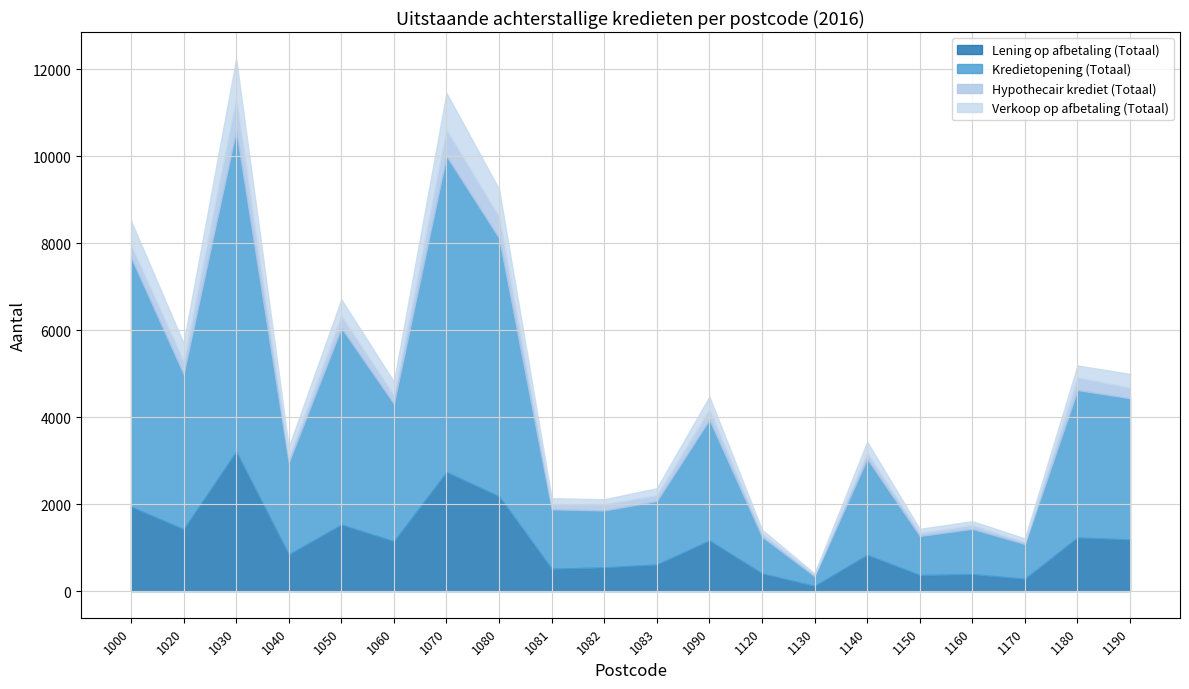

What is the difference between the highest and lowest values at 1000?

5452